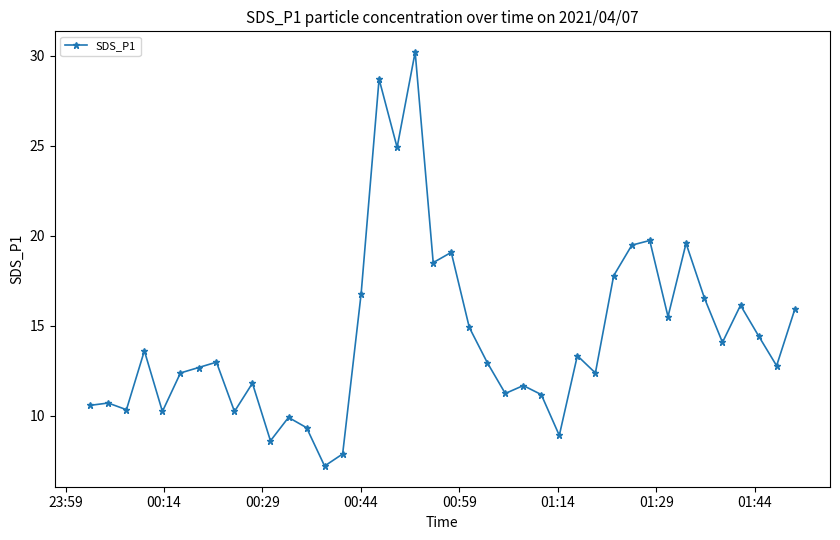

What is the difference between the maximum and minimum values?

23.0